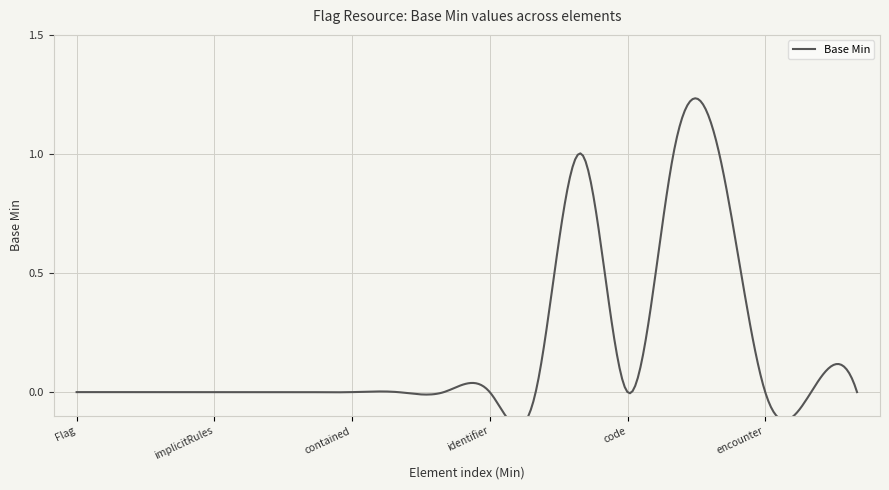

Rank the categories by value from lowest to highest.

Flag, Flag.id, Flag.meta, Flag.implicitRules, Flag.language, Flag.text, Flag.contained, Flag.extension, Flag.modifierExtension, Flag.identifier, Flag.status, Flag.code, Flag.encounter, Flag.author, Flag.supportingInfo, Flag.category, Flag.subject, Flag.period